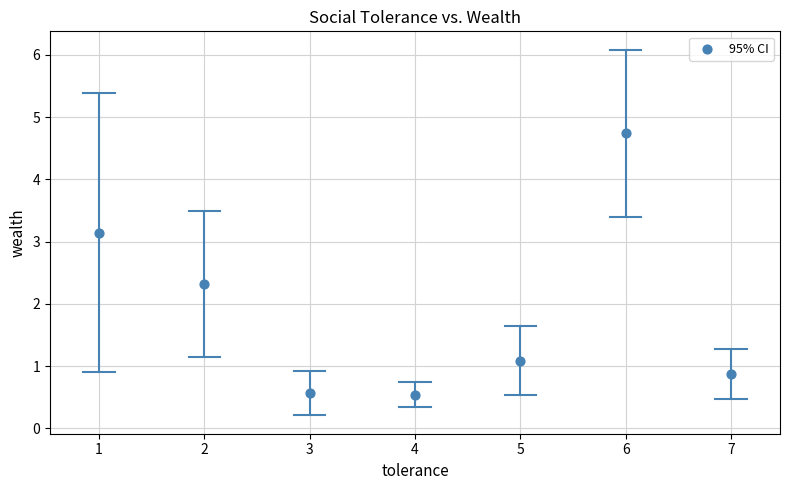

What Y value in the scatter plot is closest to 2?

2.3